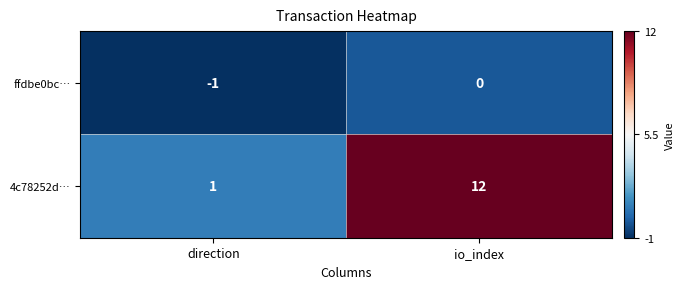

What is the difference between the 4c78252d… values at direction and io_index?

11